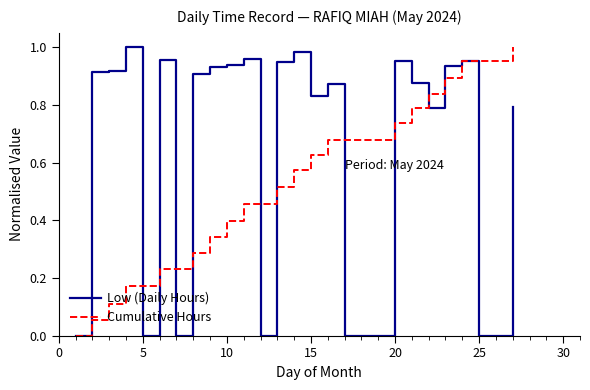

What is the difference between the maximum and minimum values in the Low (Daily Hours) series?

1.0